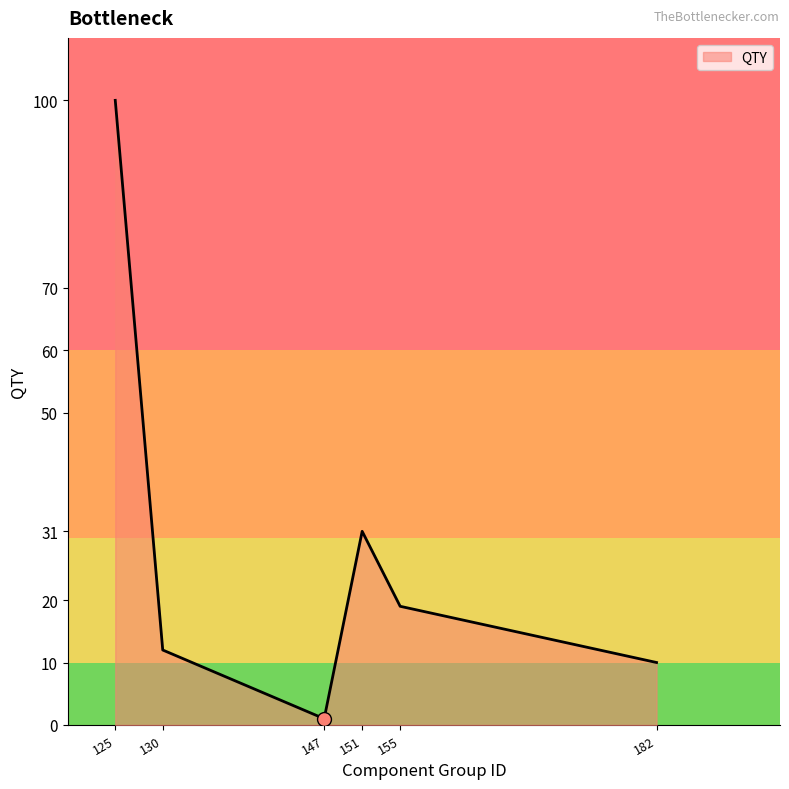

Is it true that the value at 182 is 10?

True